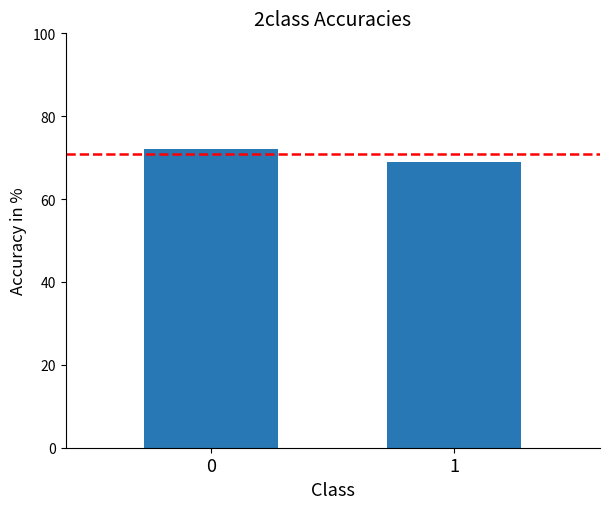

The chart shows a value of 105.1 at 0. True or false?

False